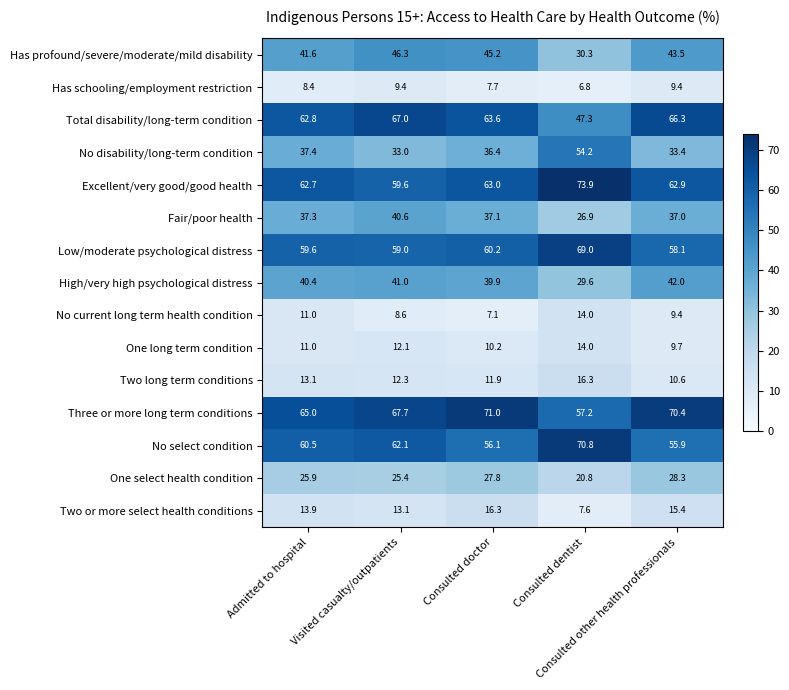

Which series has the largest total across all categories?

Three or more long term conditions